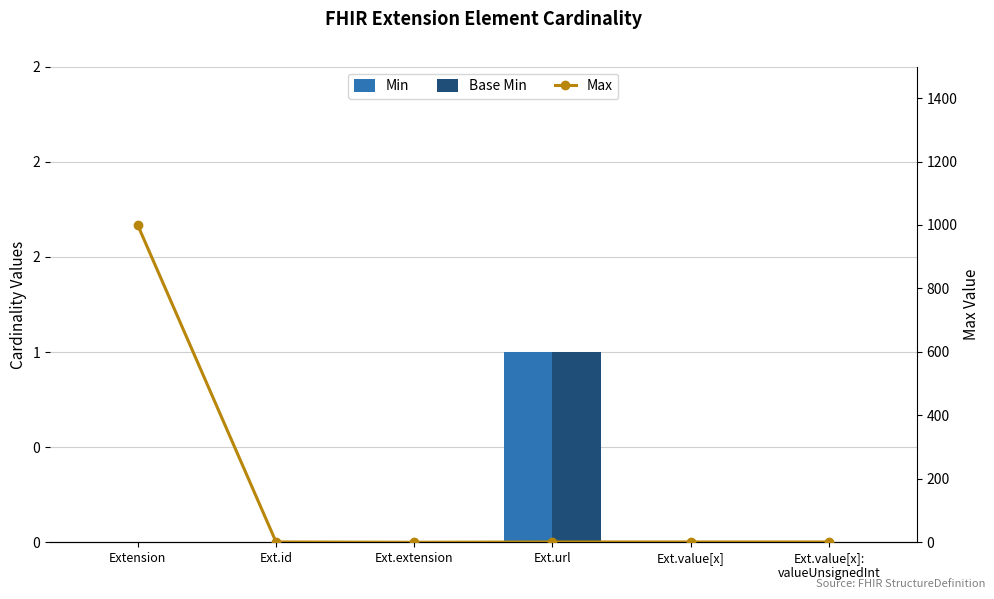

How many categories are shown in the chart?

6